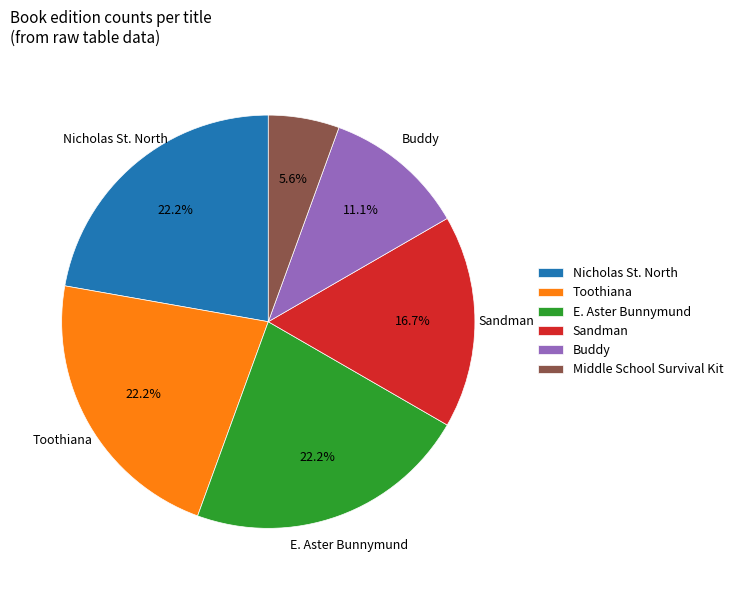

Is there a majority slice in this chart?

No